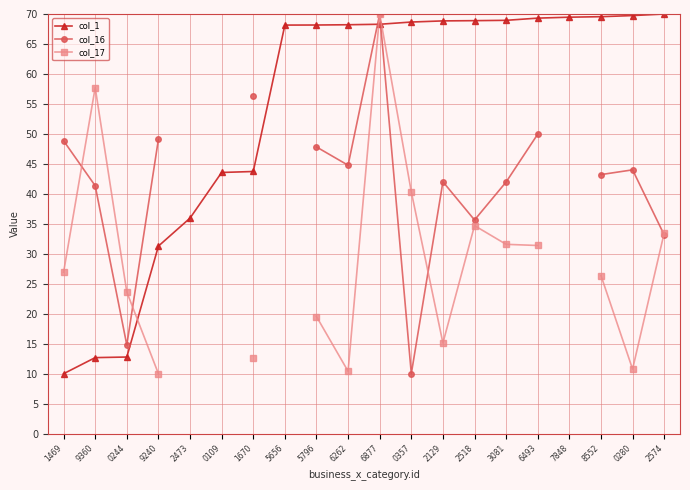

Which has a higher value, 0280 or 0244?

0280